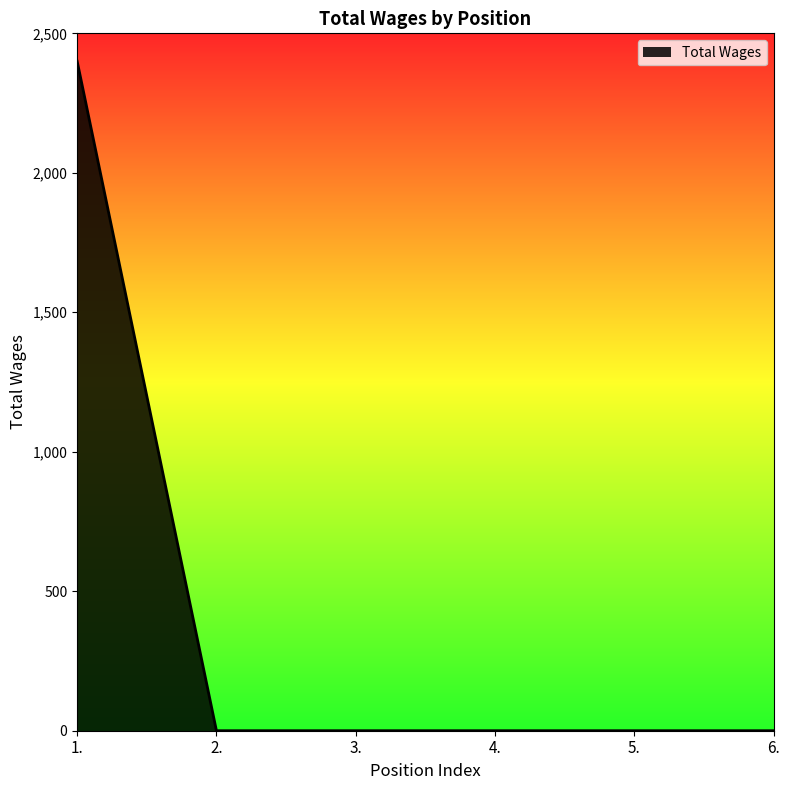

Count the number of categories in the chart.

6